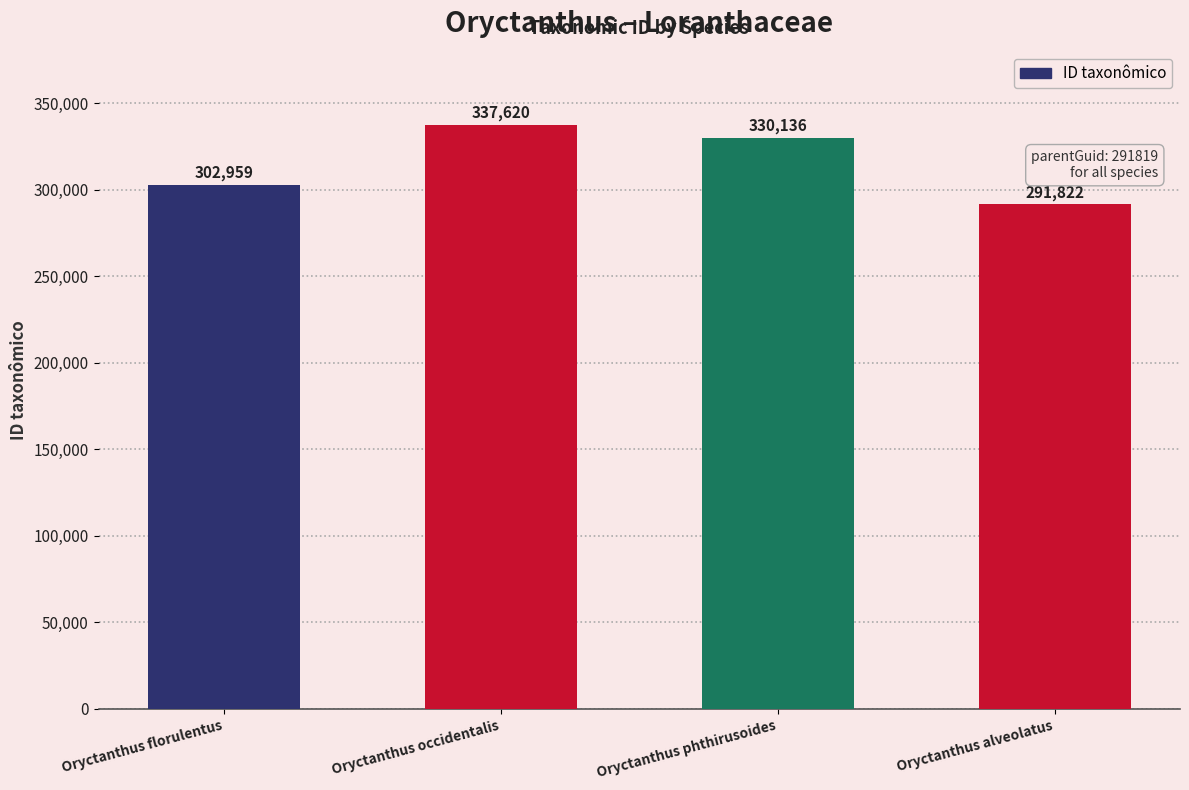

How many values are below 330136?

2